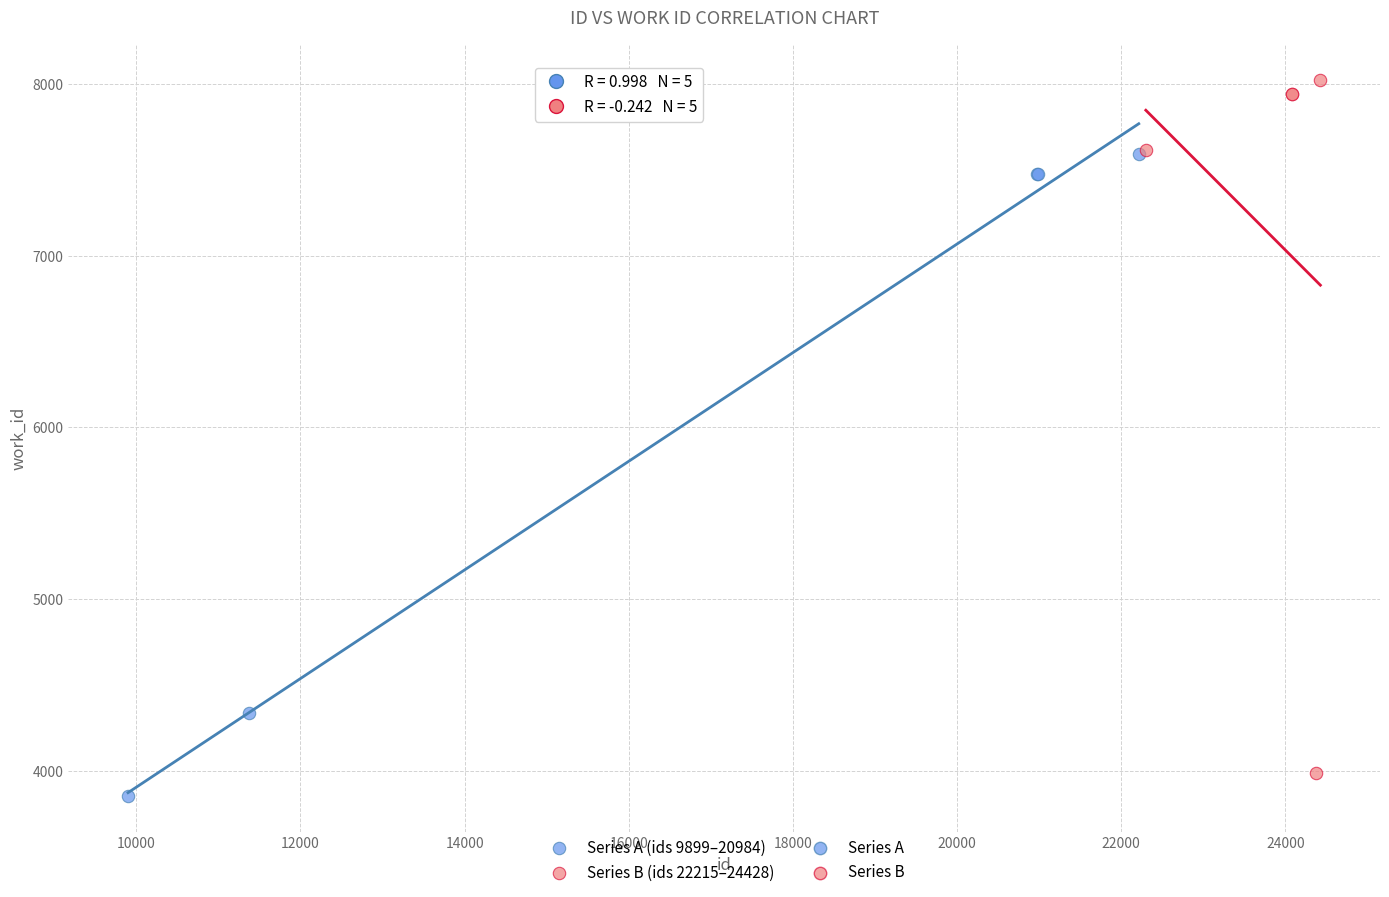

Which series contains the highest Y value?

Series B (ids 22215–24428)